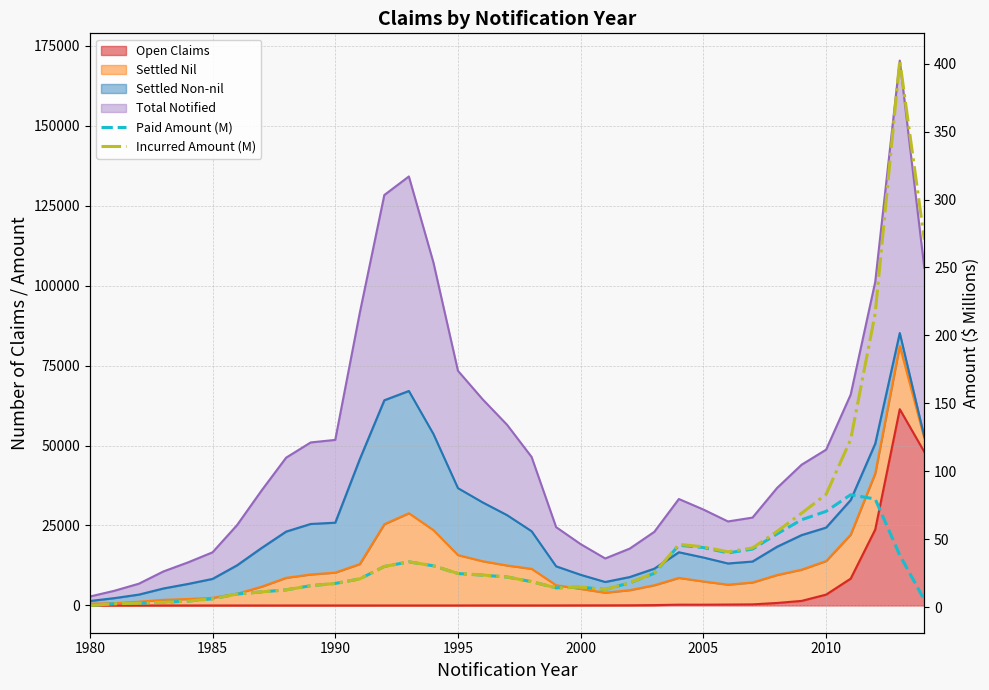

What is the maximum value for Incurred Amount (M)?

402.3